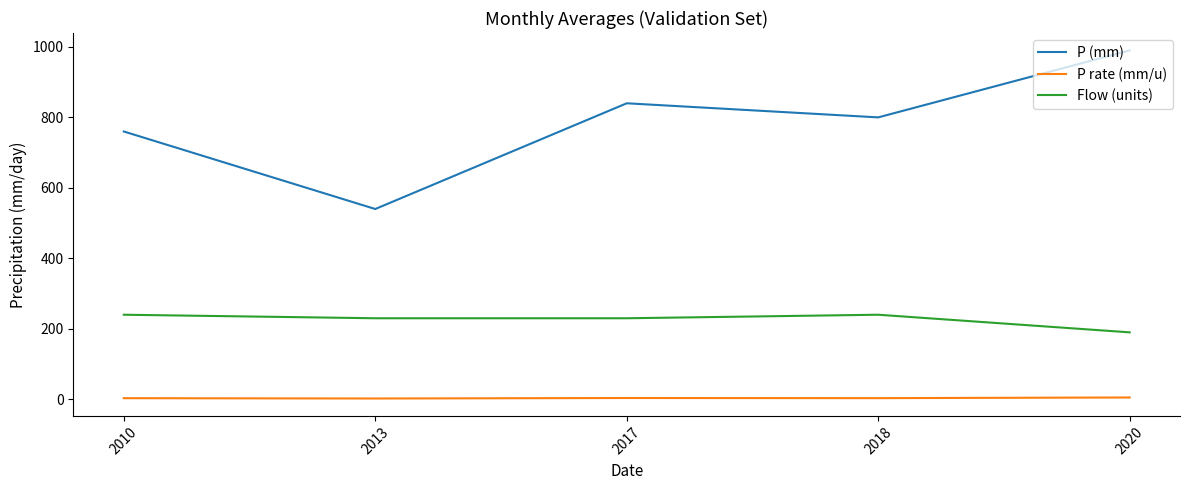

Which series has the largest range (max minus min)?

P (mm)